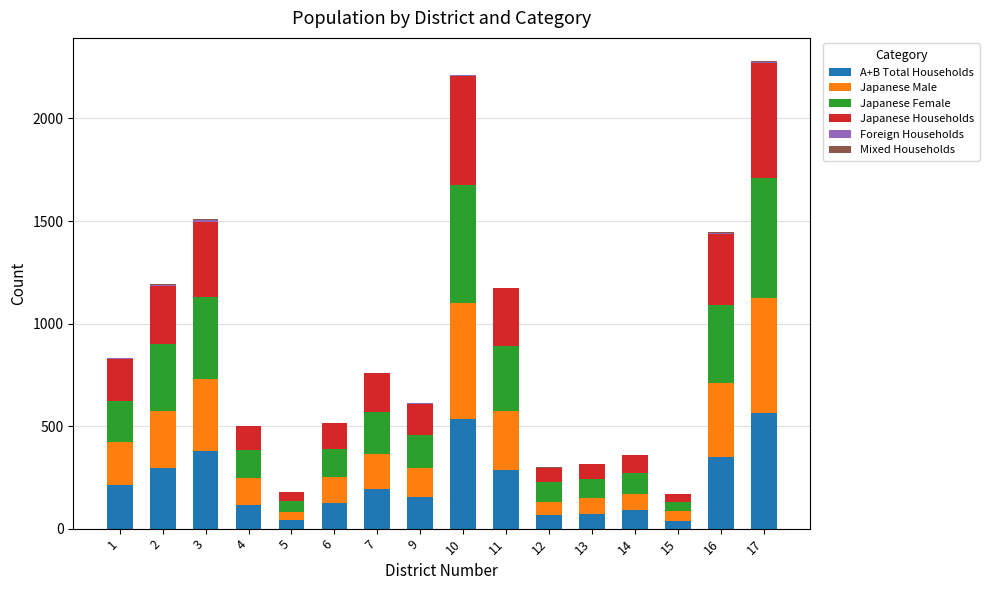

Between 17 and 4, which is larger?

17